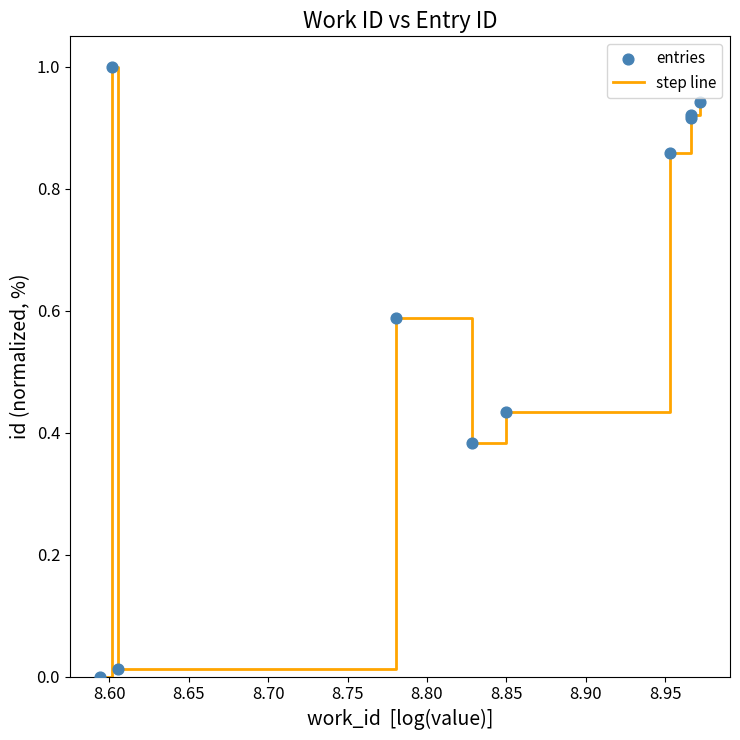

What is the difference between the maximum and minimum values?

1.0